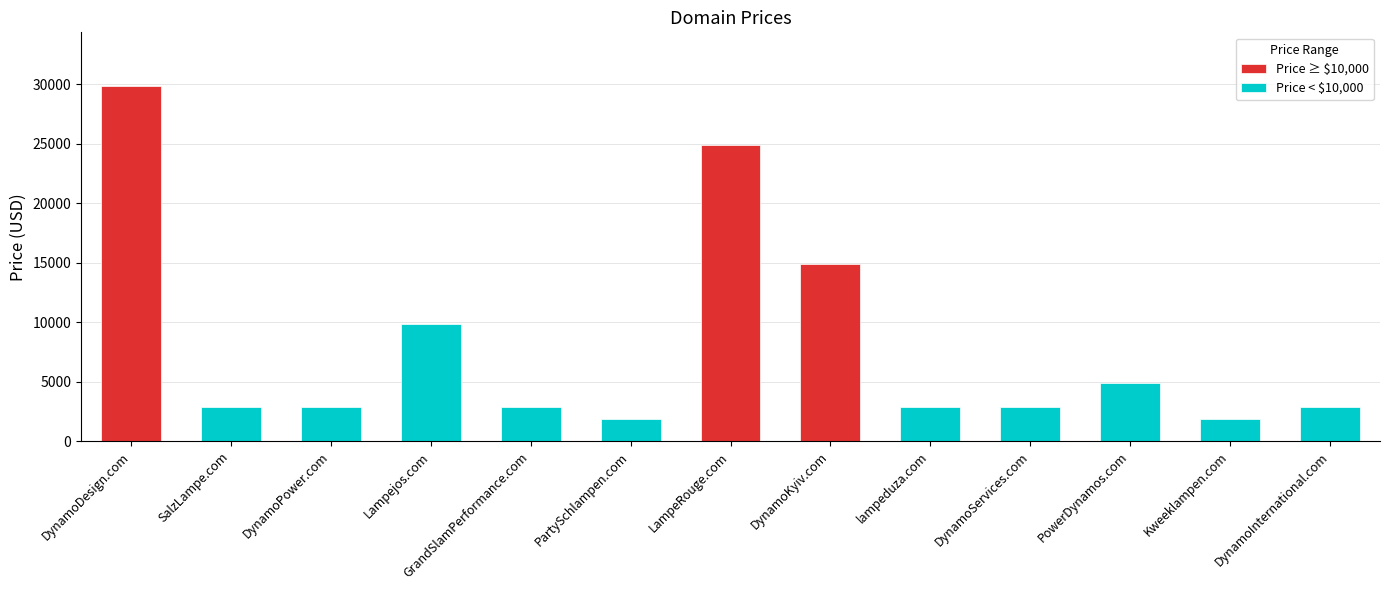

At which label is the value closest to 15888?

DynamoKyiv.com